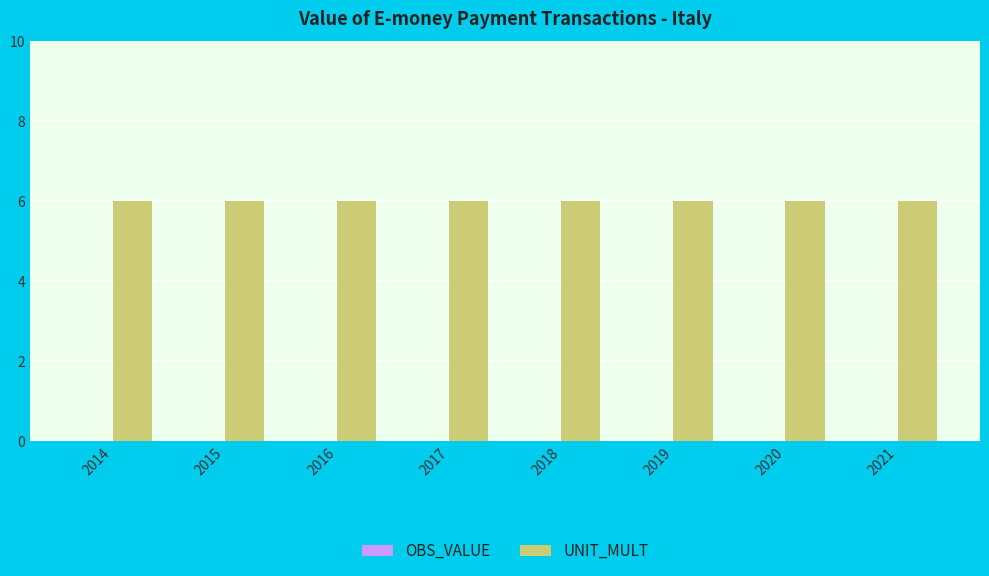

What is the total value across all series at 2015?

6